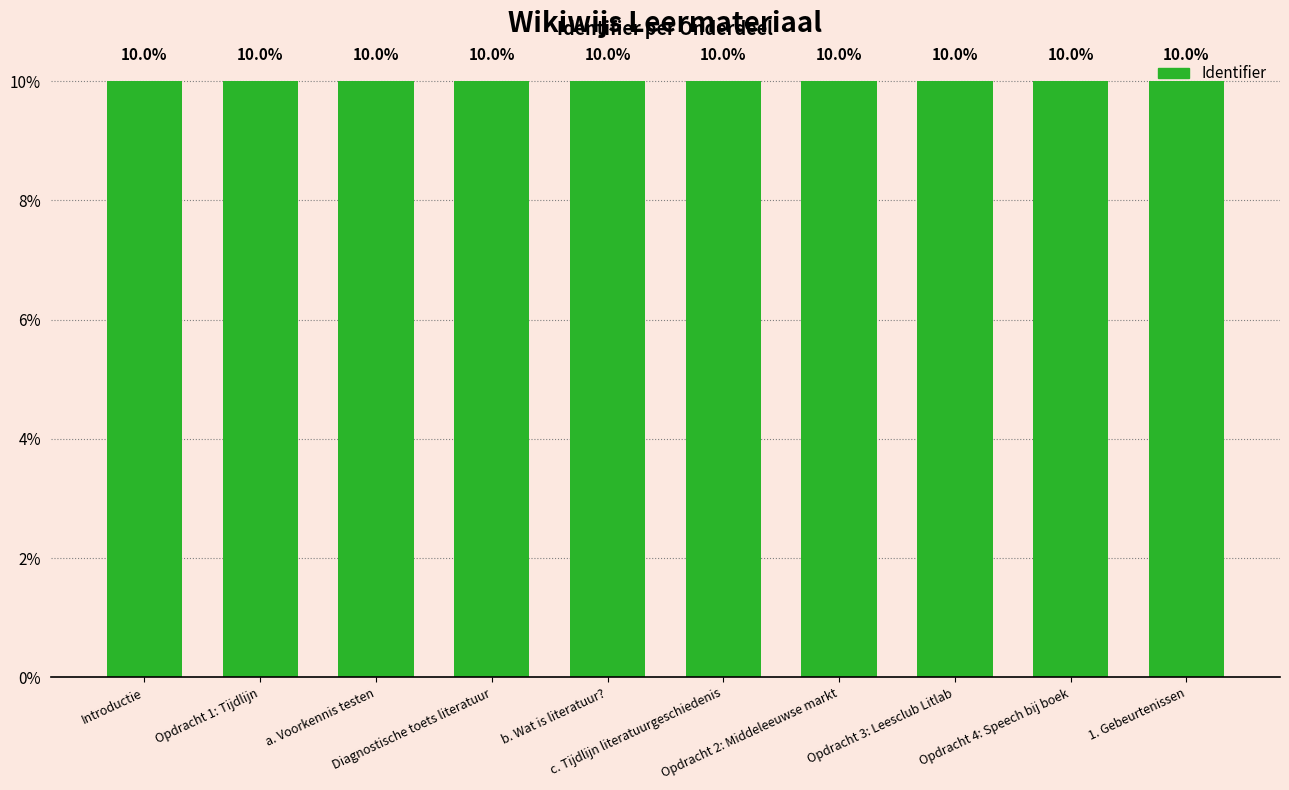

What is the value of the 8th bar from the left?

10.0